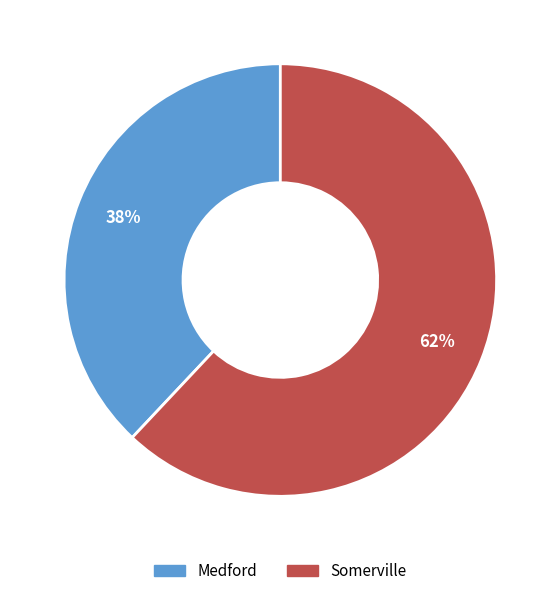

Combined, do Medford and Somerville account for over 50%?

Yes